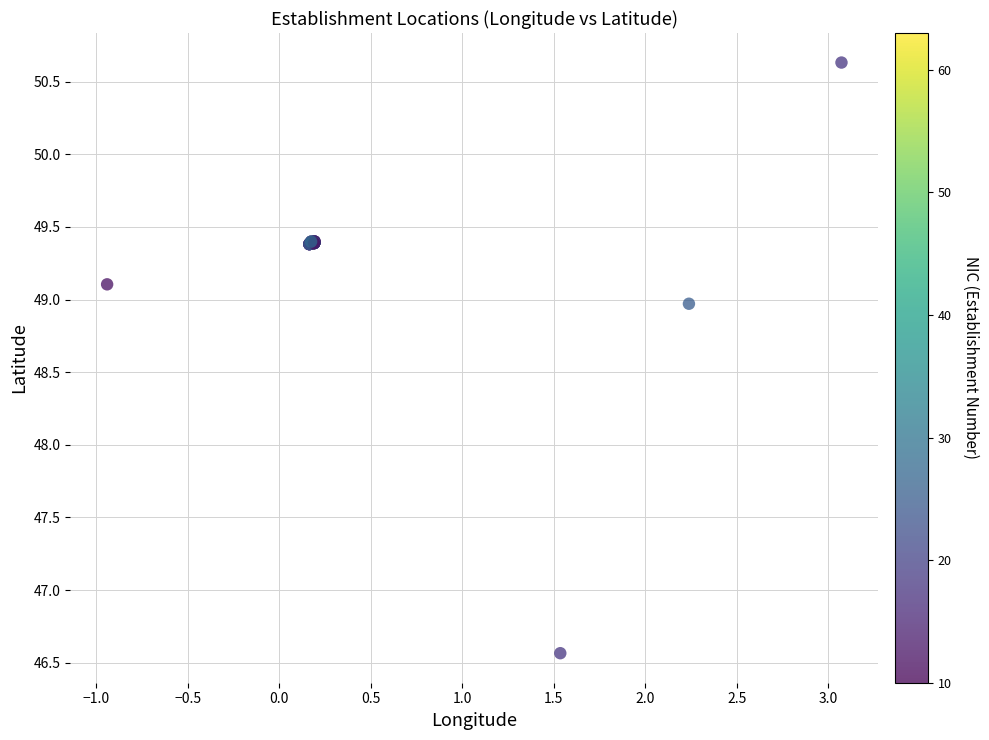

What Y value in the scatter plot is closest to 48?

49.0